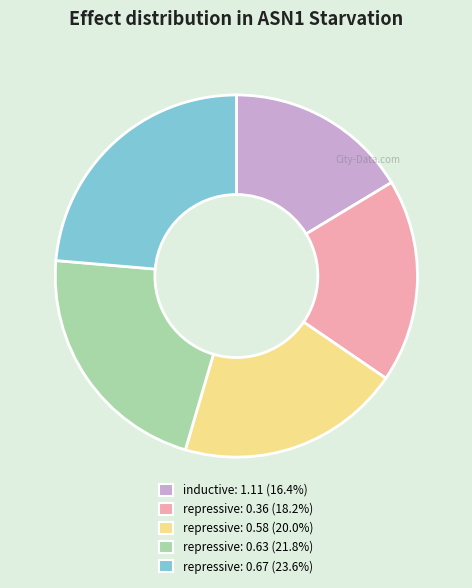

How many segments does this pie chart have?

5